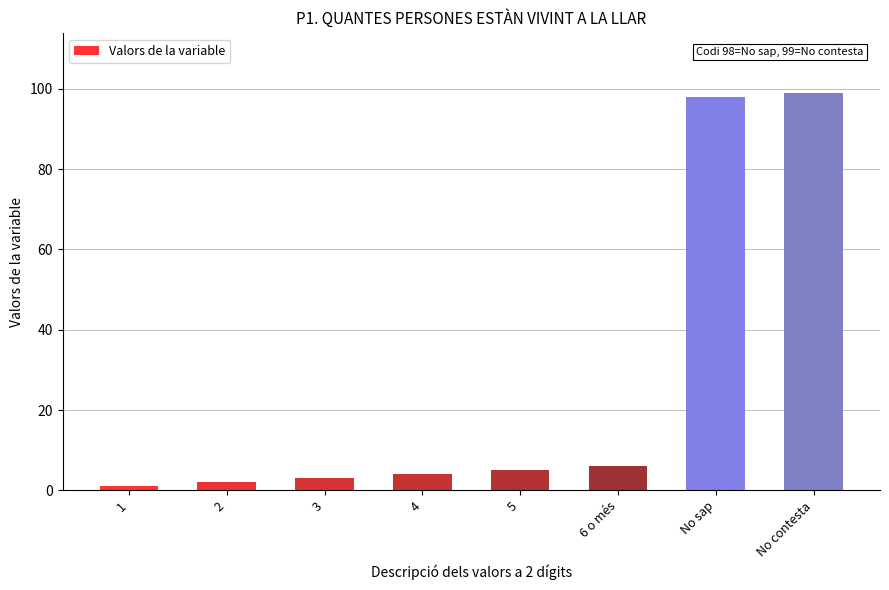

What is the sum of all values?

218